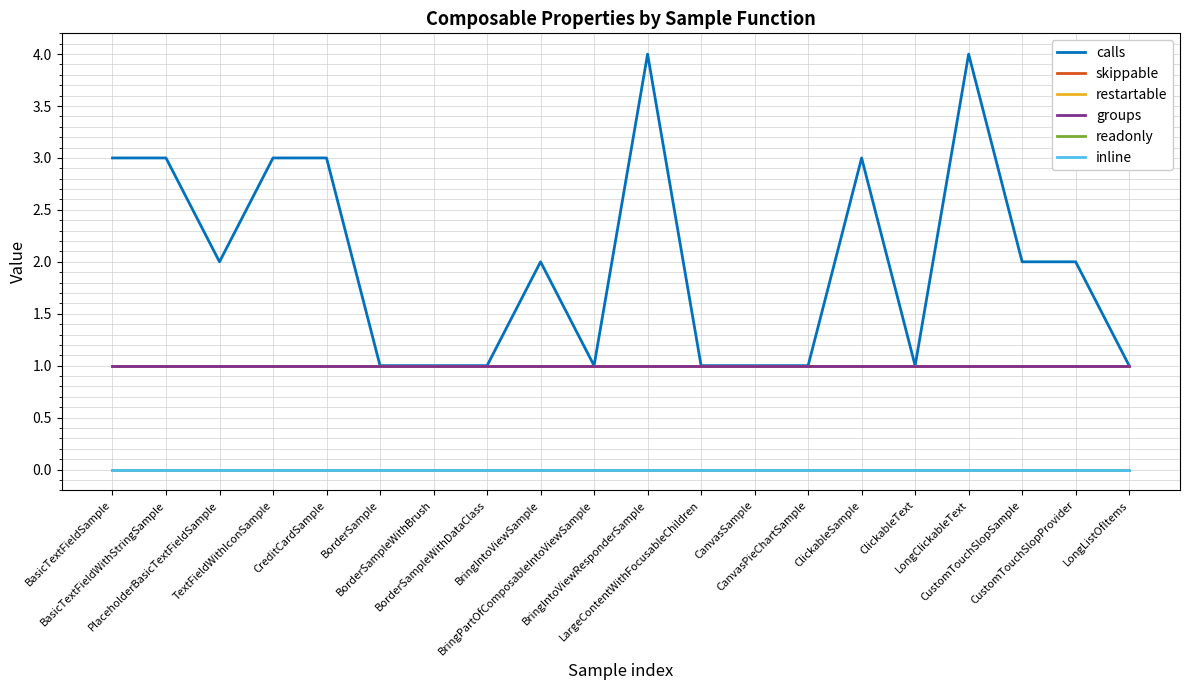

Is this an area chart (filled region under the line)?

No